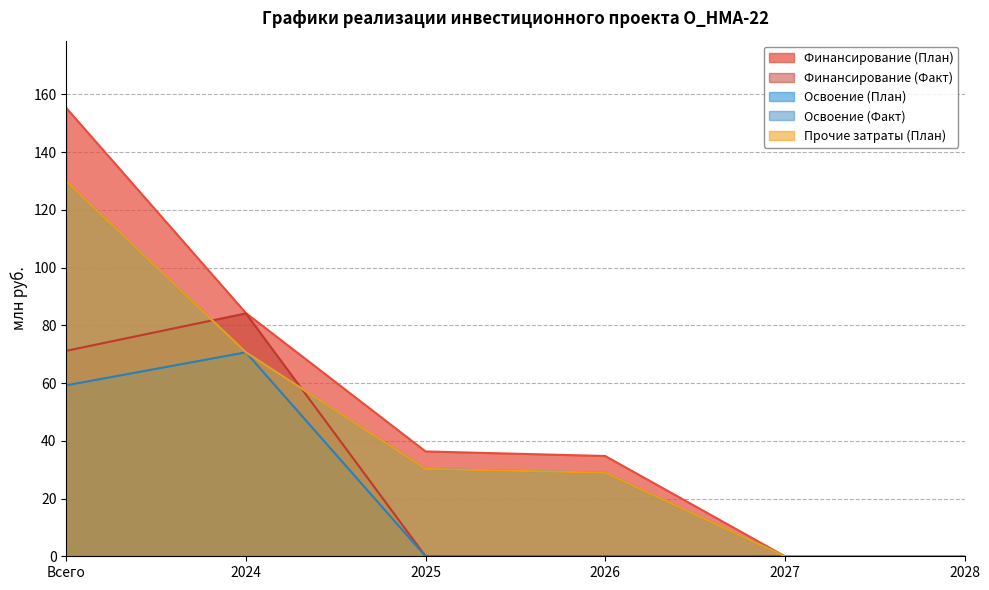

Which category has the lowest value across all series?

2027